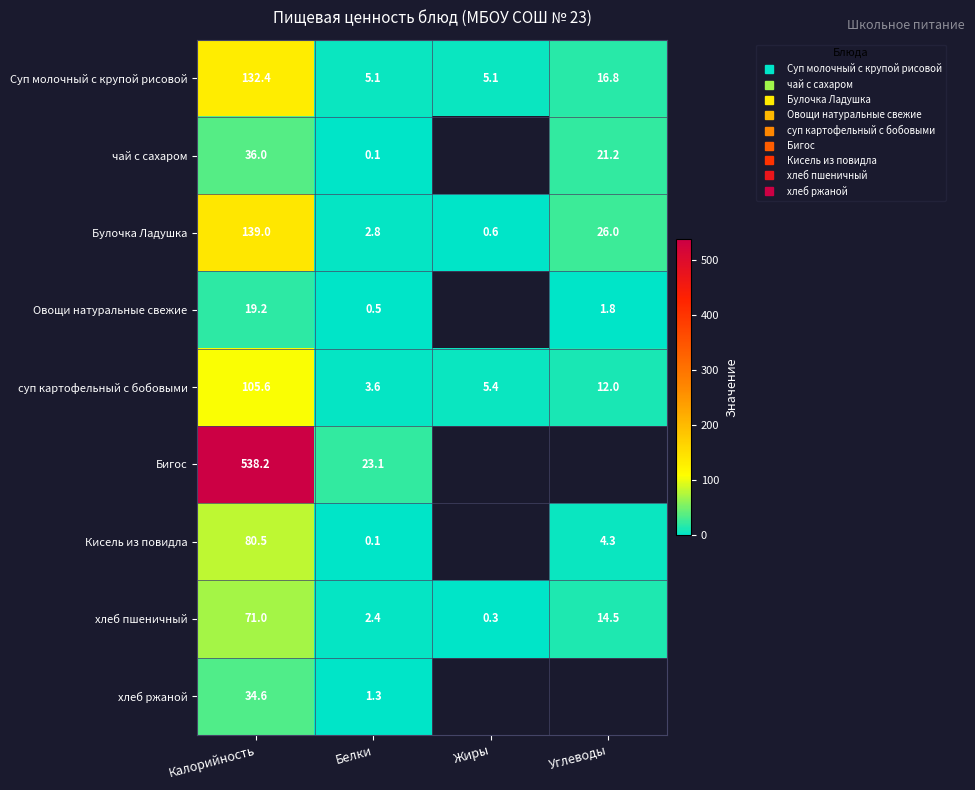

What is the difference between the second highest and minimum values in the Суп молочный с крупой рисовой series?

11.7